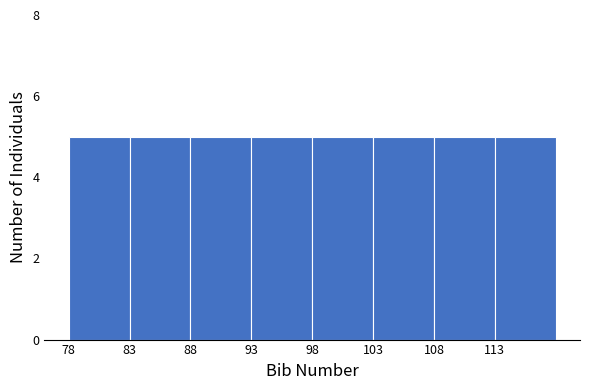

How tall is the bar that spans 103 to 108 on the x-axis? The values are not printed on the chart, so give them approximately, as read against the axis.

5